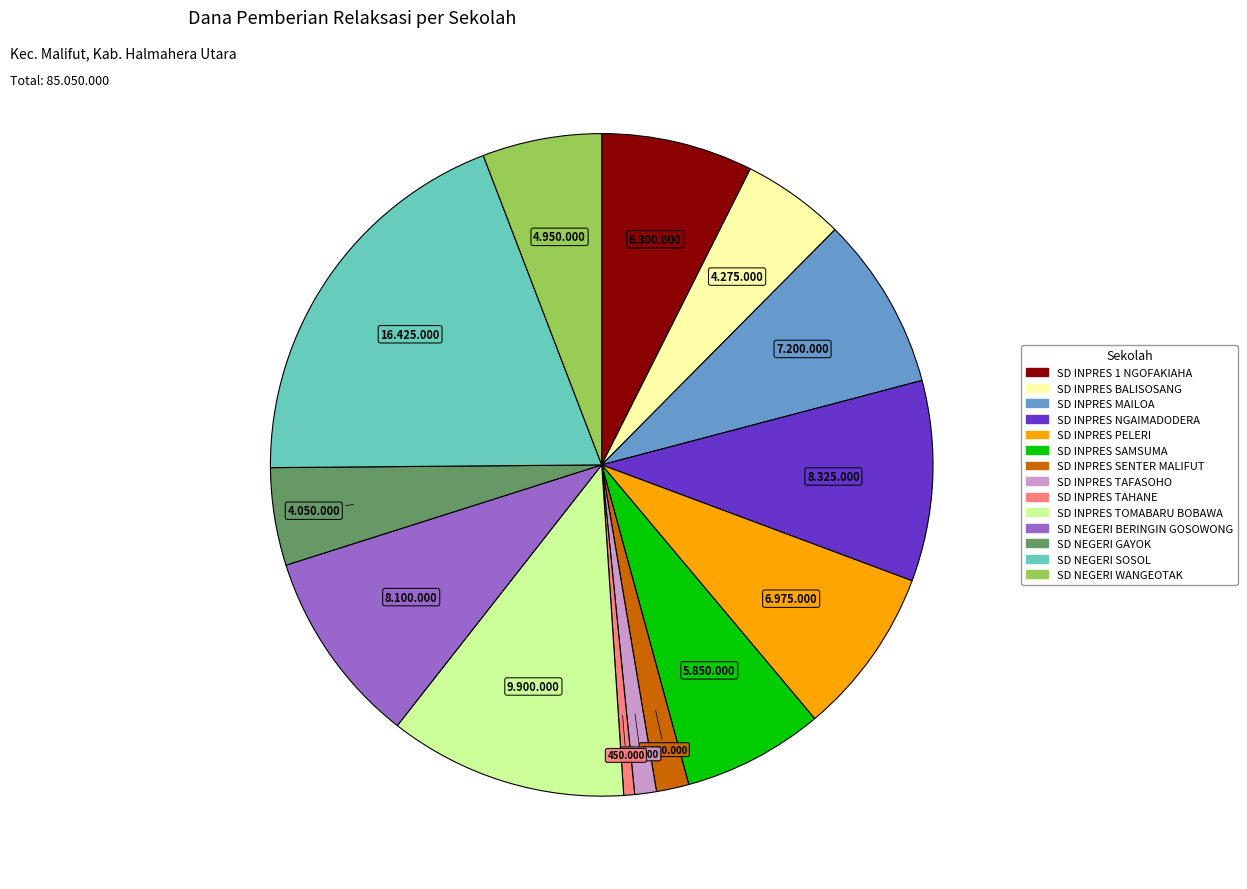

Is there any slice that represents more than half of the pie?

No